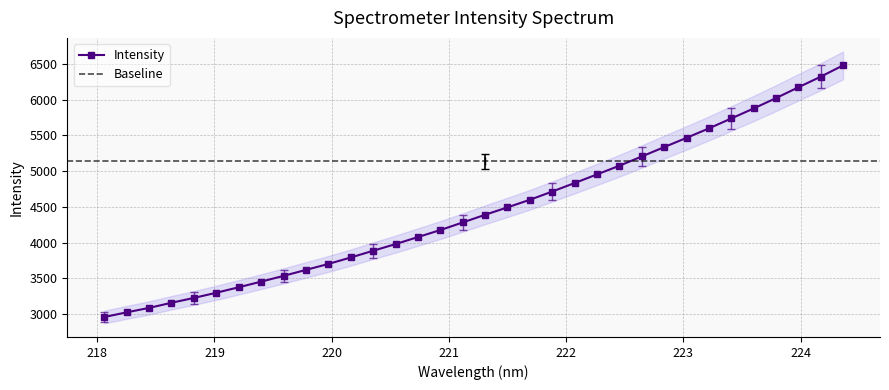

True or false: the data has more than 0 interior local peaks.

False